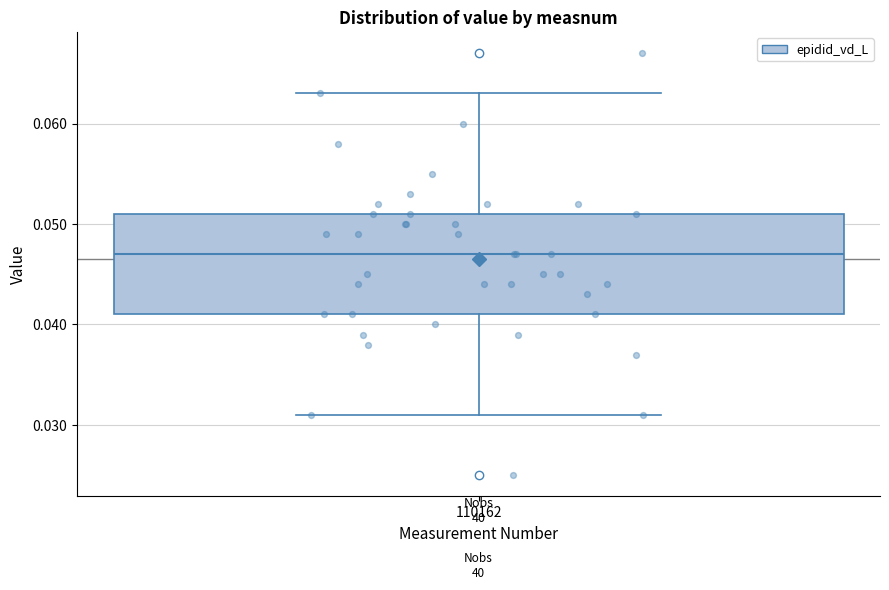

Transcribe this box plot: give where the median line is, the range the box spans, and where the two whiskers end, as read against the y-axis. The values are not printed on the chart, so give them approximately, as read against the axis.

median 0.047, box 0.041 to 0.051, whiskers 0.031 to 0.063